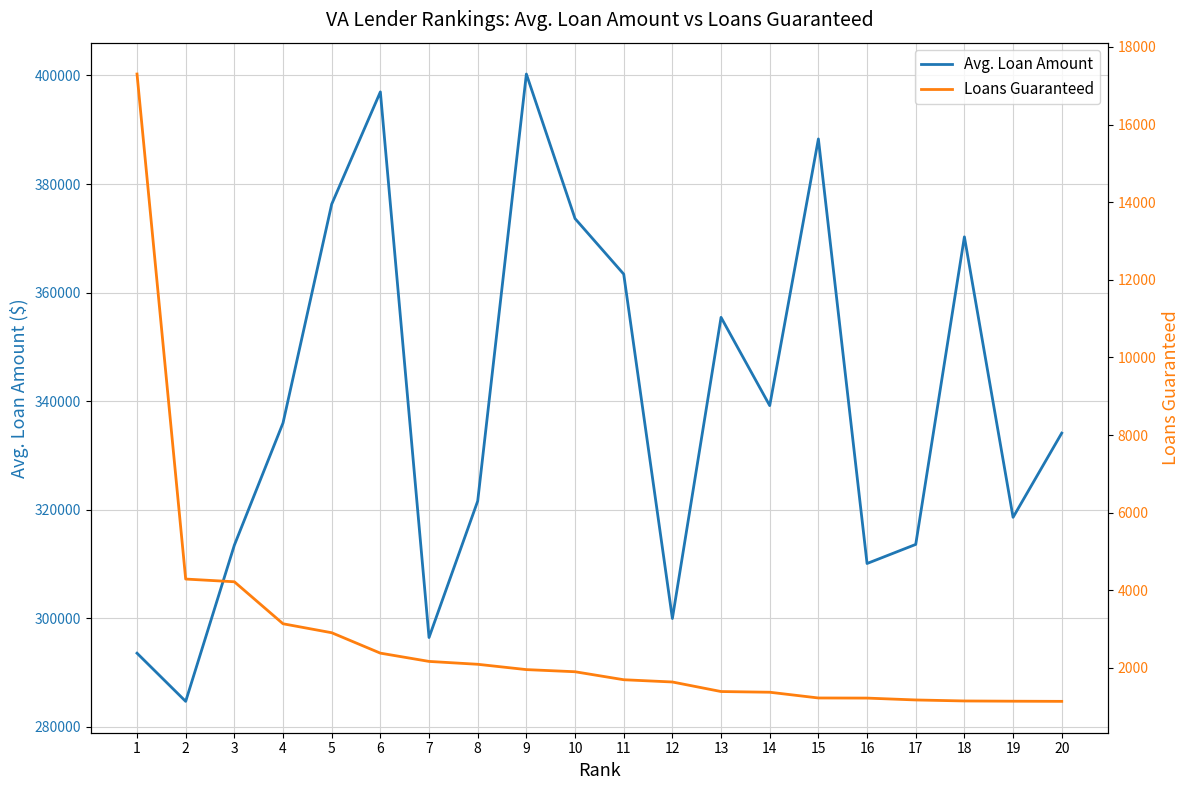

How many lines are shown in the chart?

2